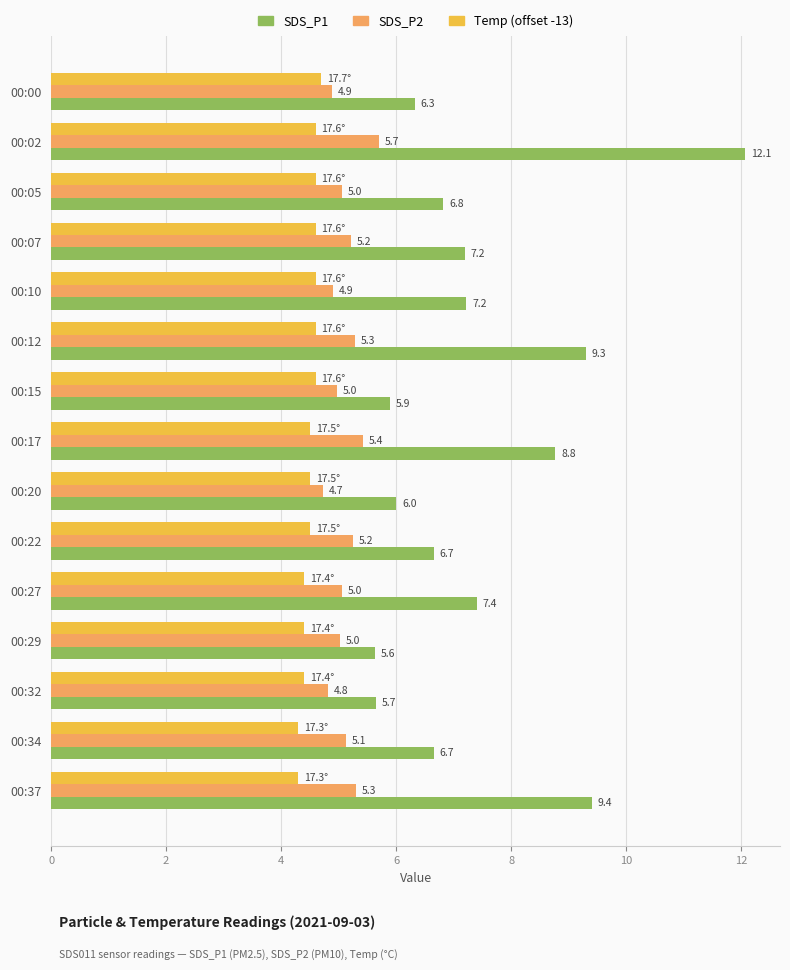

What is the approximate value of SDS_P2 at 00:12?

5.3